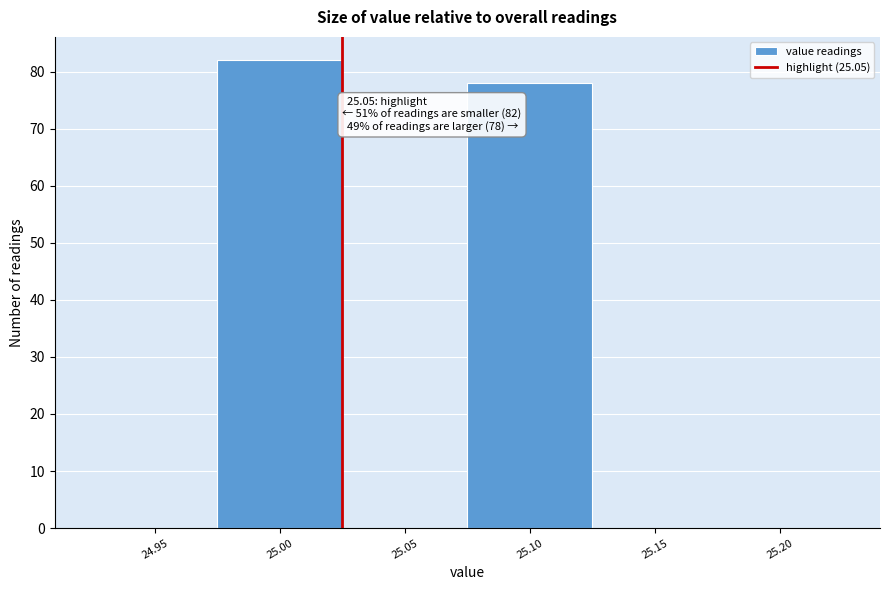

Reading left to right, extract all data points from this chart.

24.95=0	25.00=82	25.05=0	25.10=78	25.15=0	25.20=0